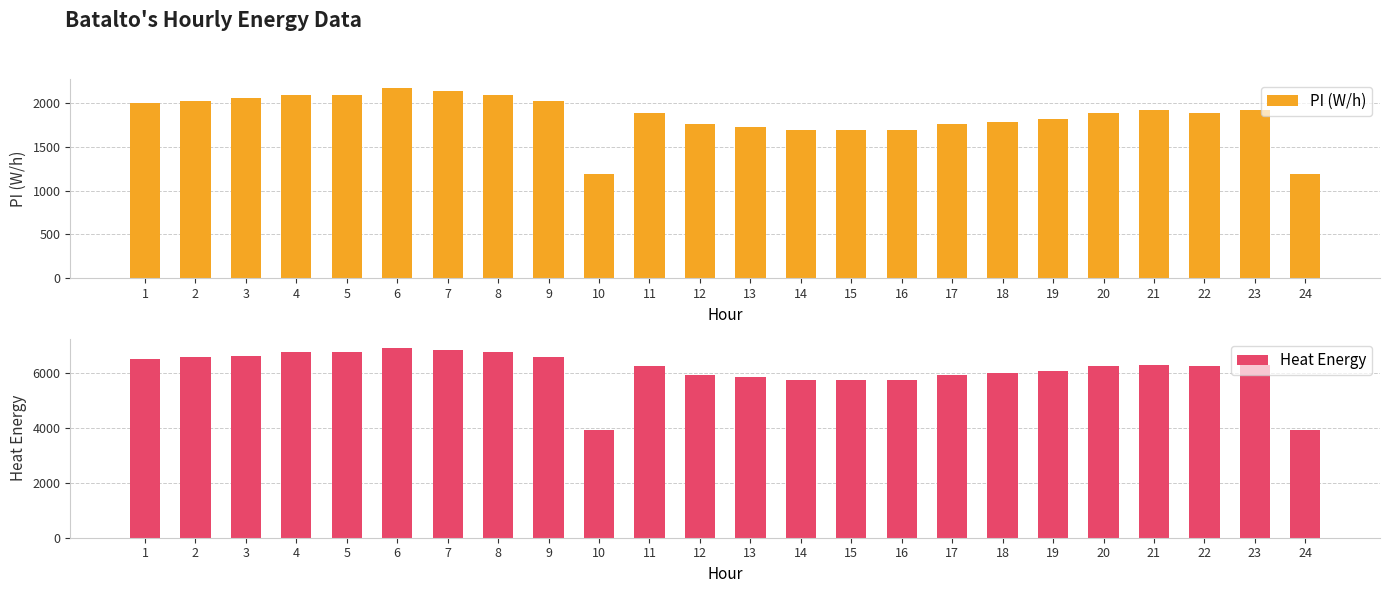

The value of PI (W/h) at 6 is 1402.7. True or false?

False